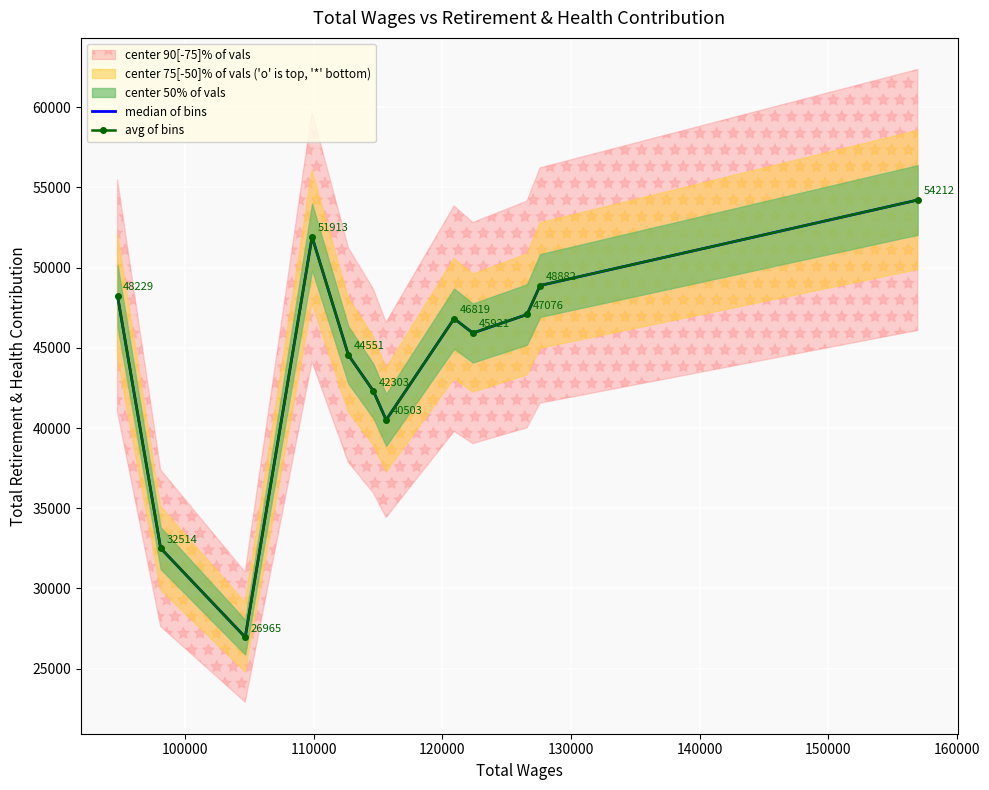

What is the value of the avg of bins point at the 9th from the left?

45921